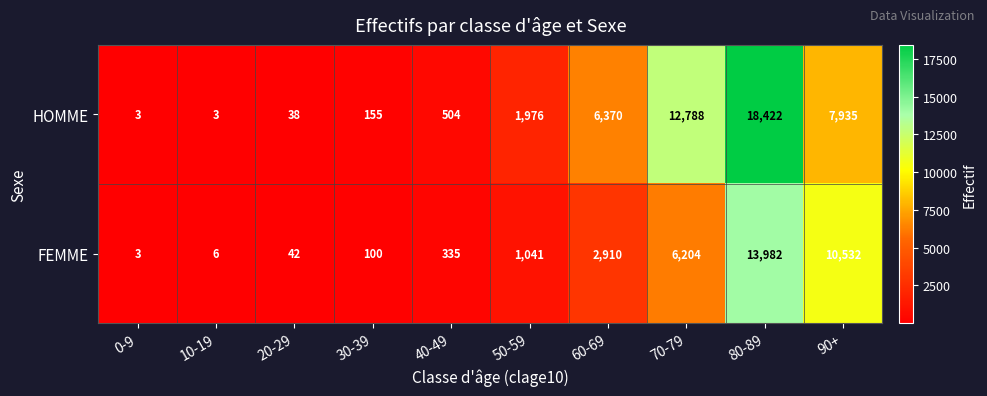

Reading left to right, what are all the values shown in this chart?

HOMME: 0-9=3	10-19=3	20-29=38	30-39=155	40-49=504	50-59=1976	60-69=6370	70-79=12788	80-89=18422	90+=7935
FEMME: 0-9=3	10-19=6	20-29=42	30-39=100	40-49=335	50-59=1041	60-69=2910	70-79=6204	80-89=13982	90+=10532